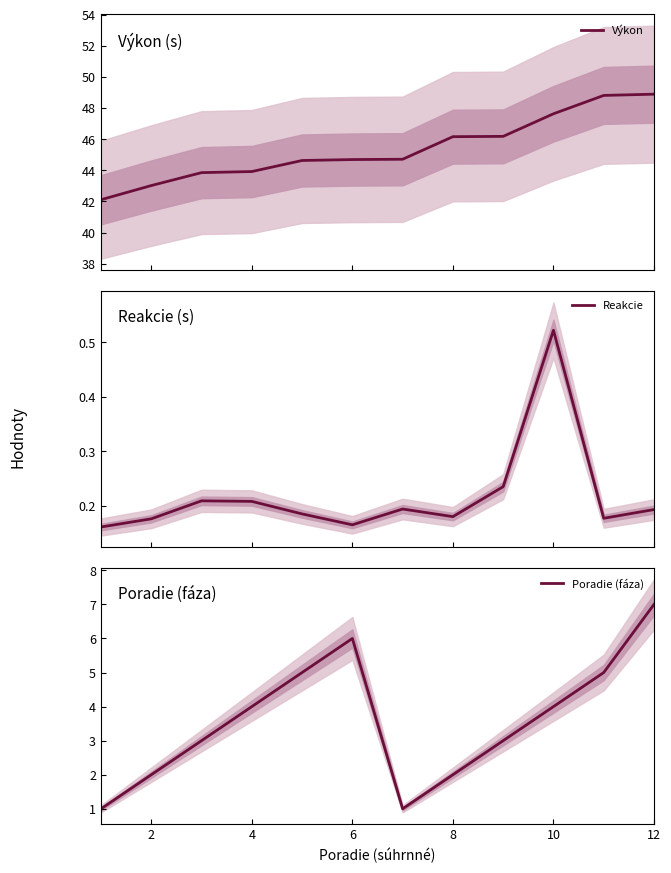

True or false: Reakcie and Poradie (fáza) intersect in this chart.

False